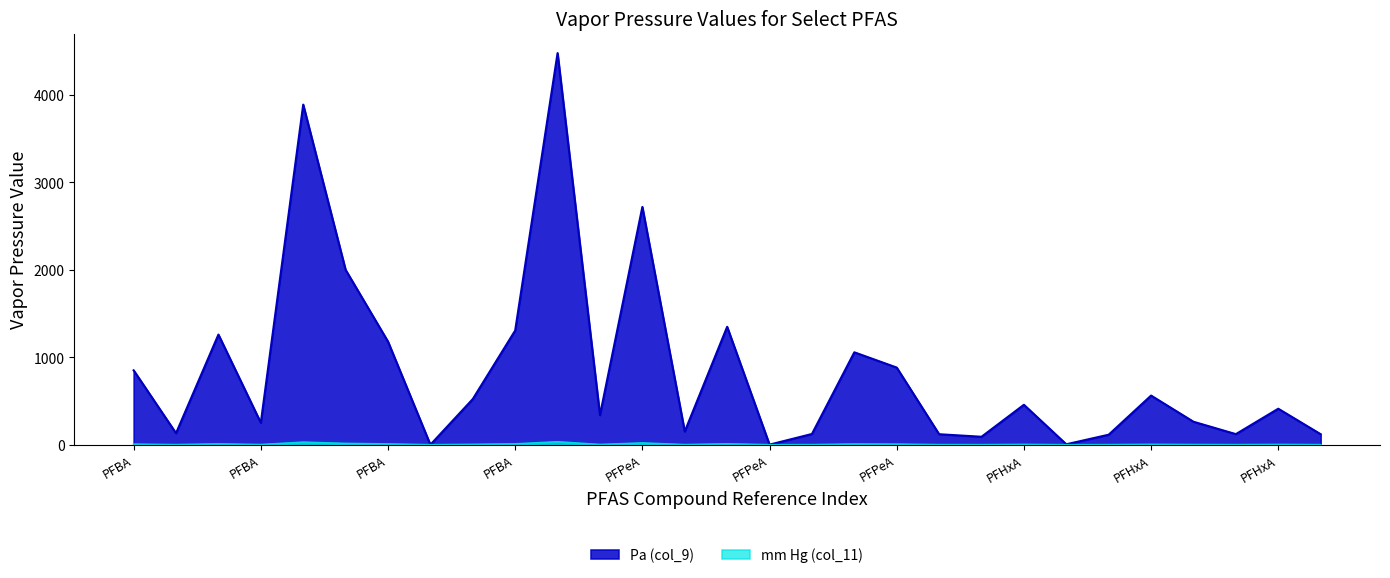

True or false: mm Hg (col_11) and Pa (col_9) cross at least once.

False